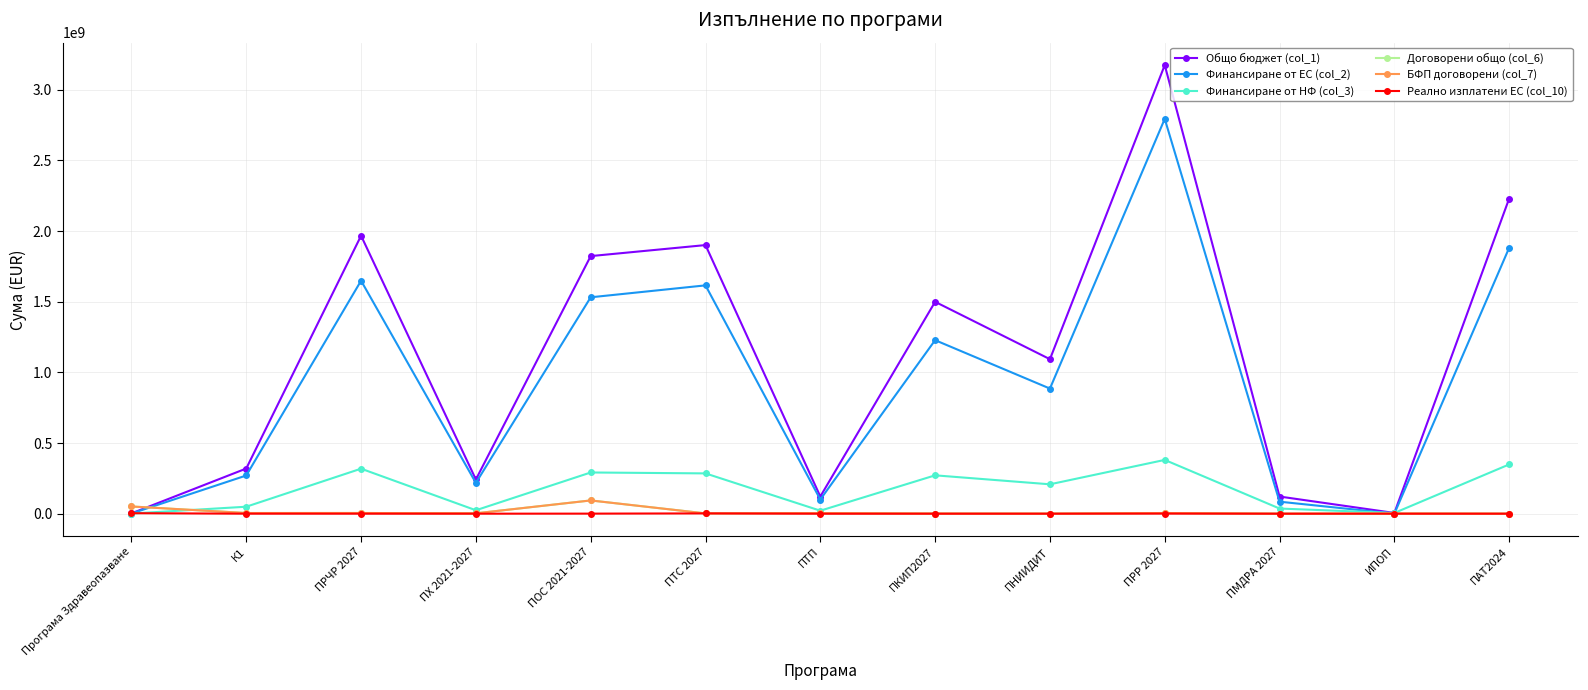

Between ПХ 2021-2027 and ПРР 2027, which series saw the biggest shift?

Общо бюджет (col_1)